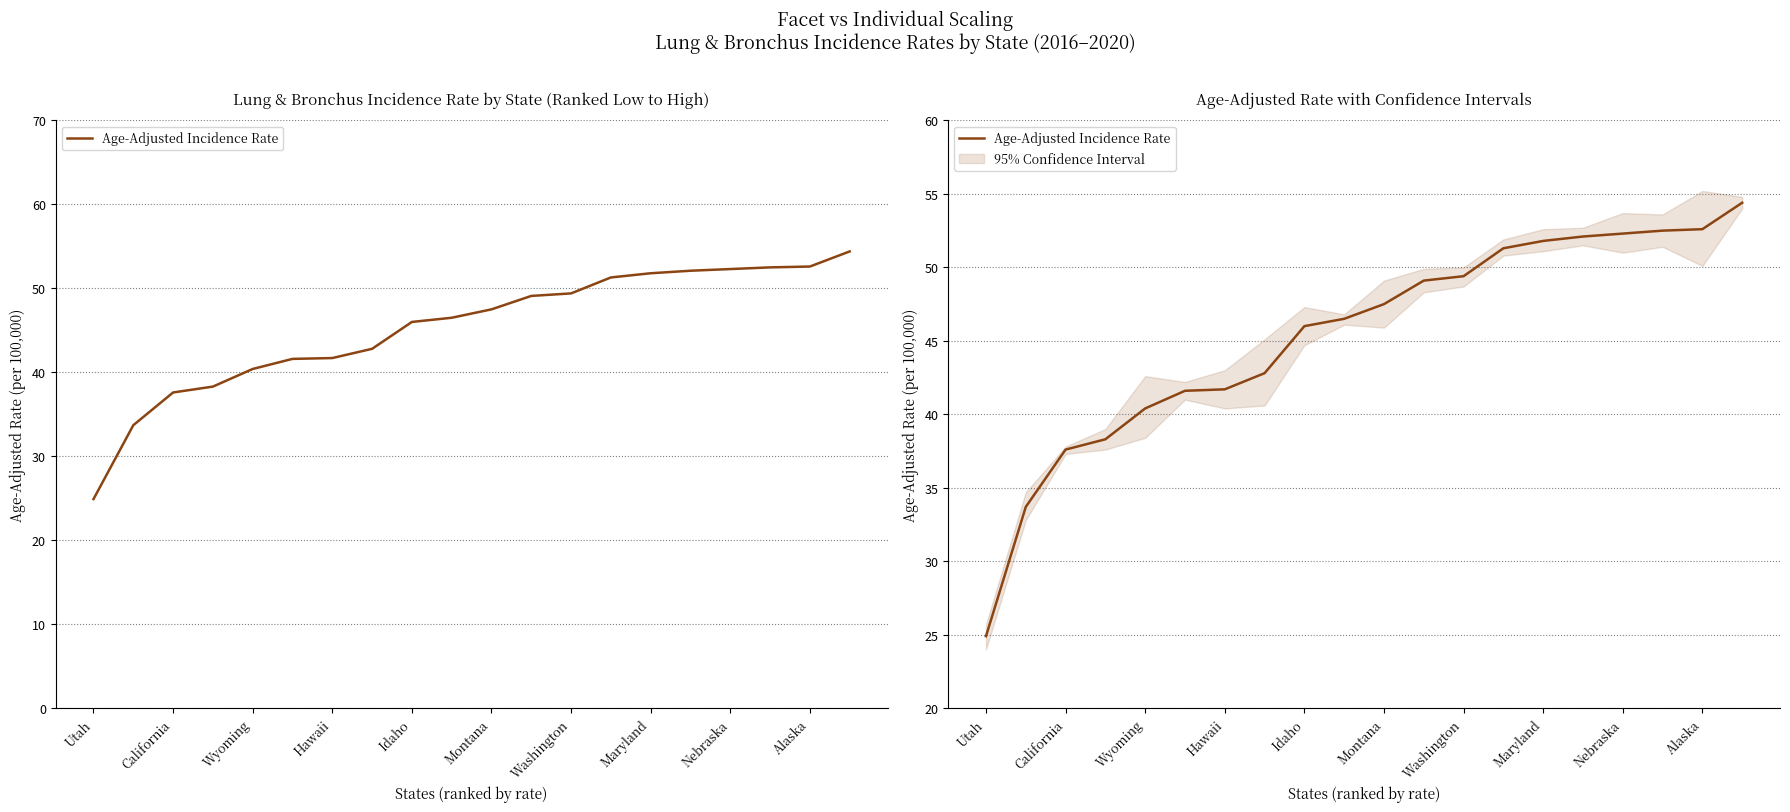

What is the value of the 9th point from the left?

46.0